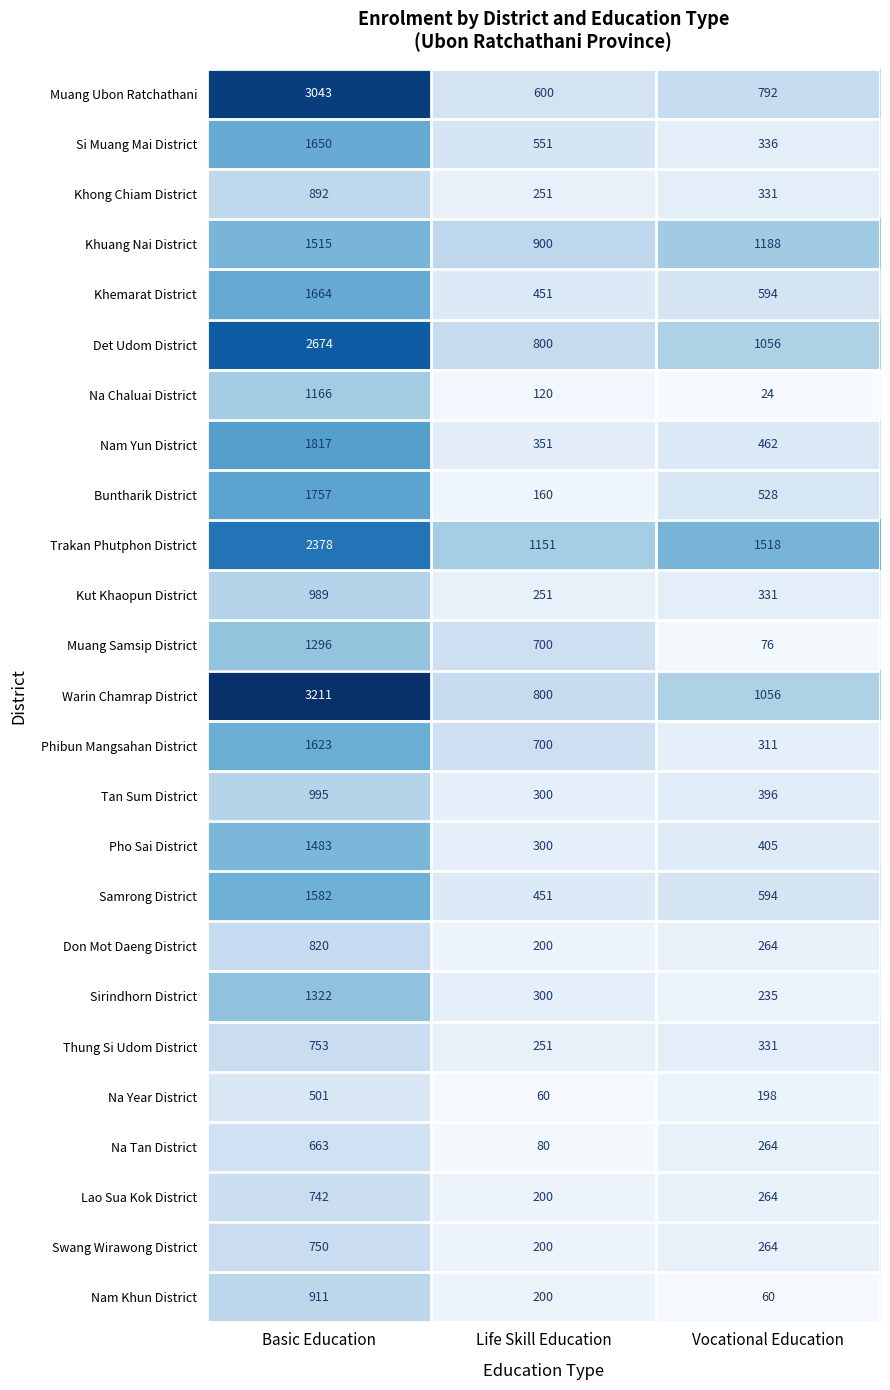

Which series has the largest range (max minus min)?

Muang Ubon Ratchathani